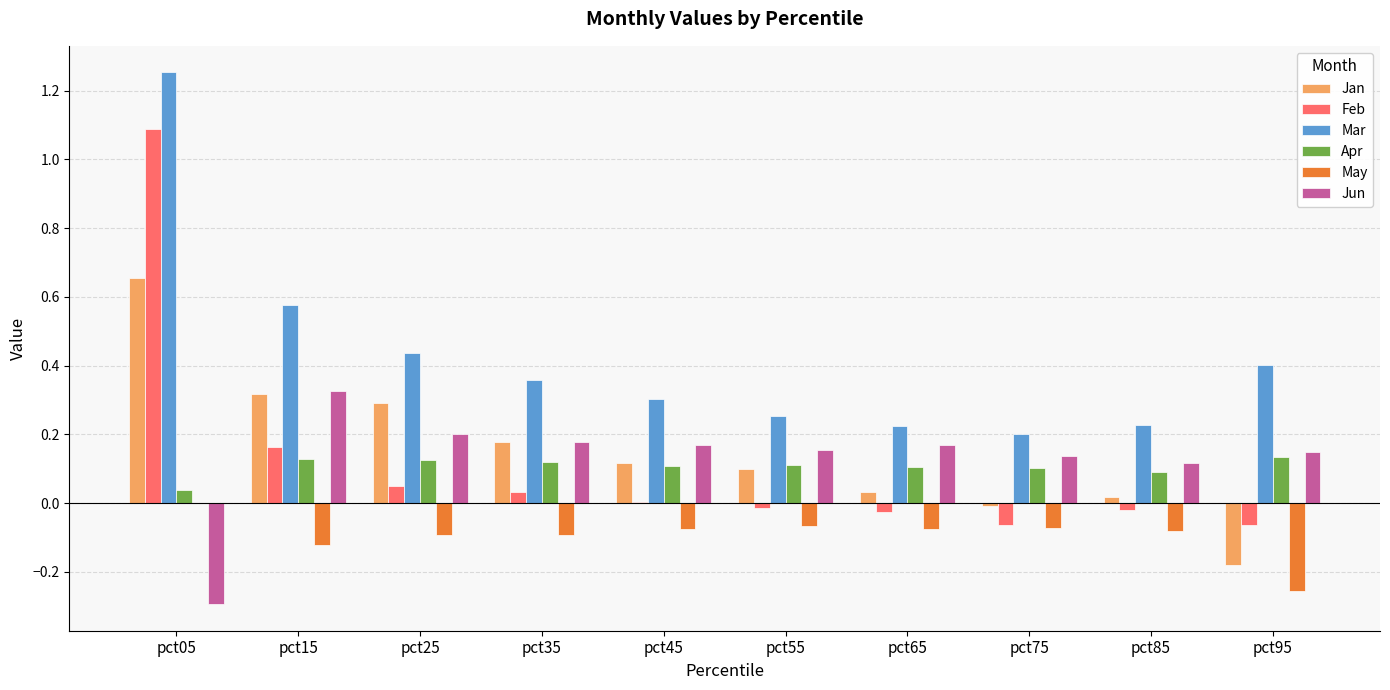

At which category is the sum across all series the highest?

pct05